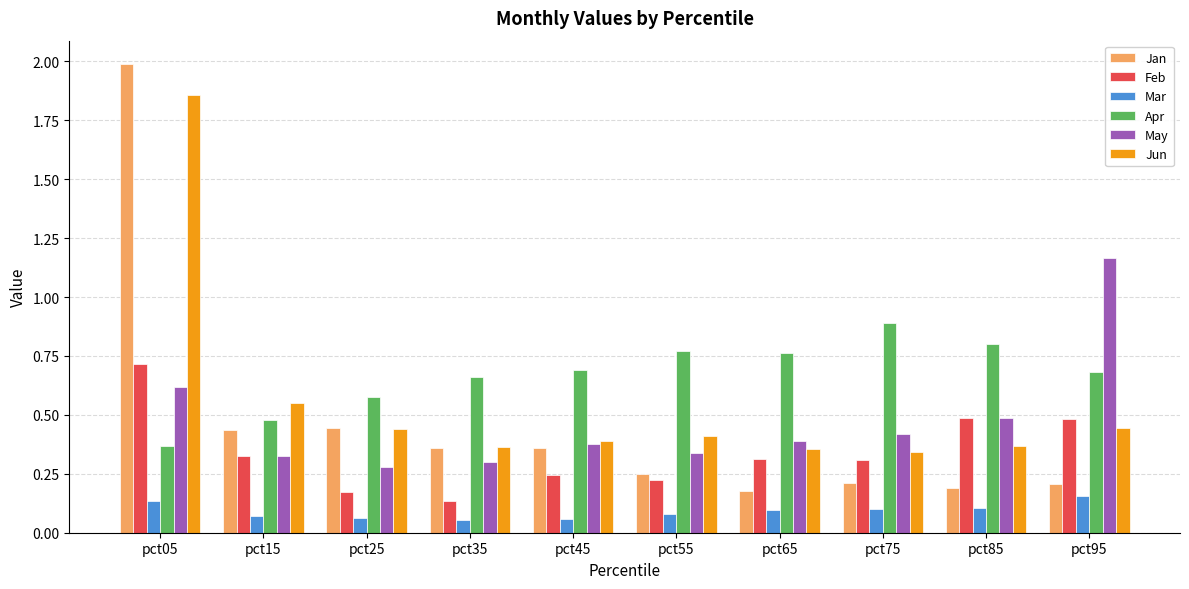

True or false: Feb has a value of 0.5 at pct95.

True